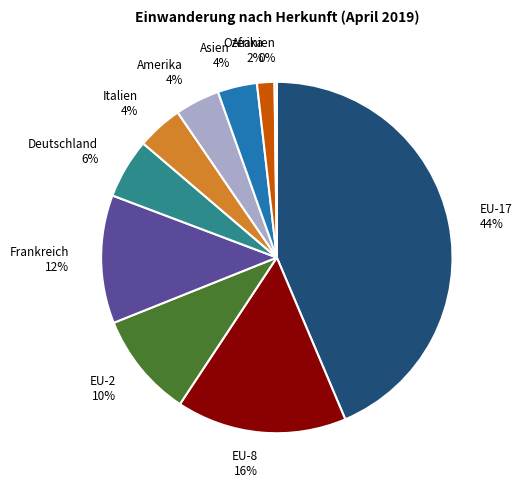

To the nearest percent, what is the combined percentage of Deutschland and Italien?

10%